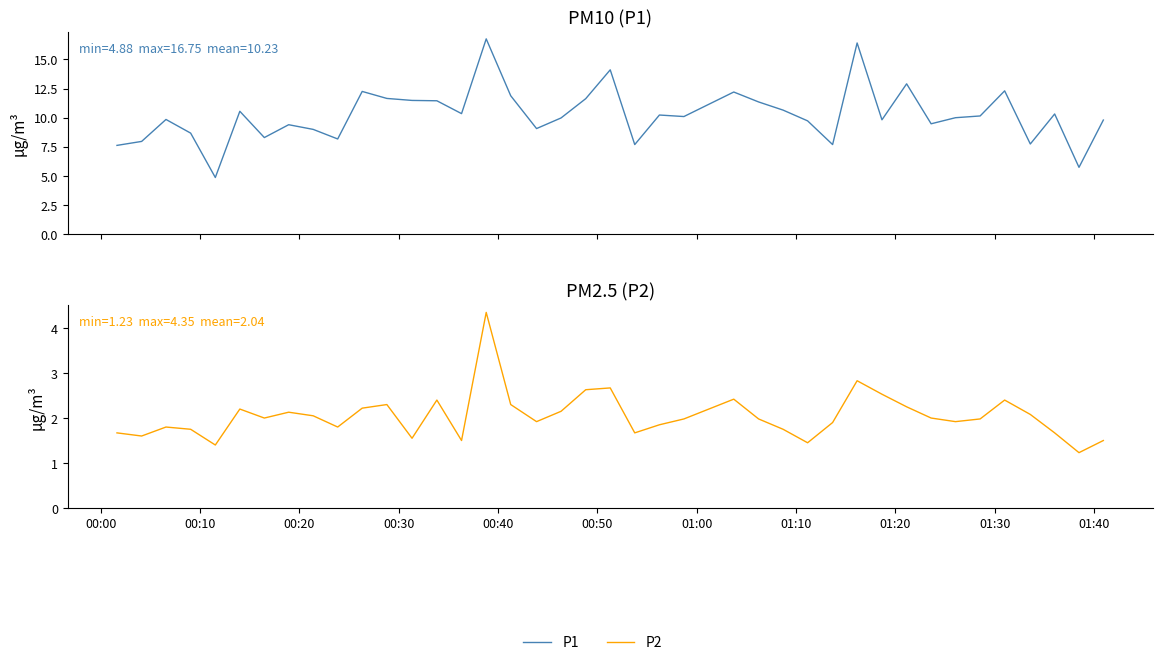

Does the chart have visible grid lines?

No